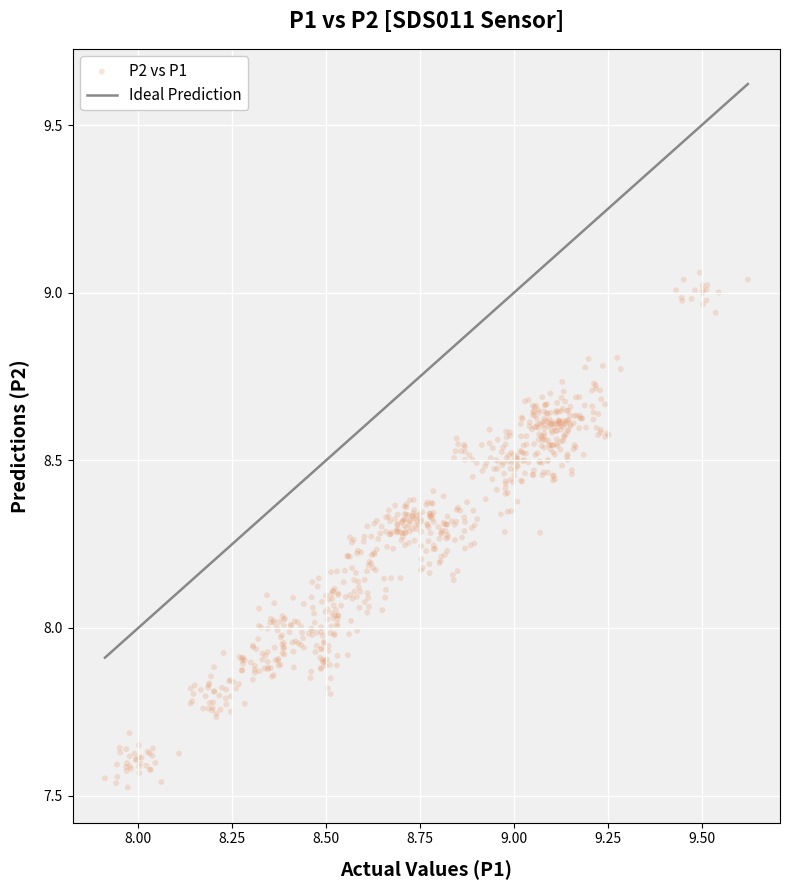

What is the range of Y values (max minus min)?

1.5